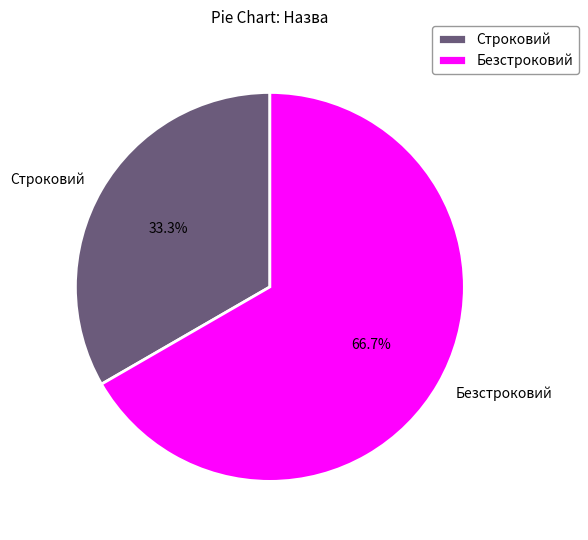

Which slice represents more than half of the pie?

Безстроковий